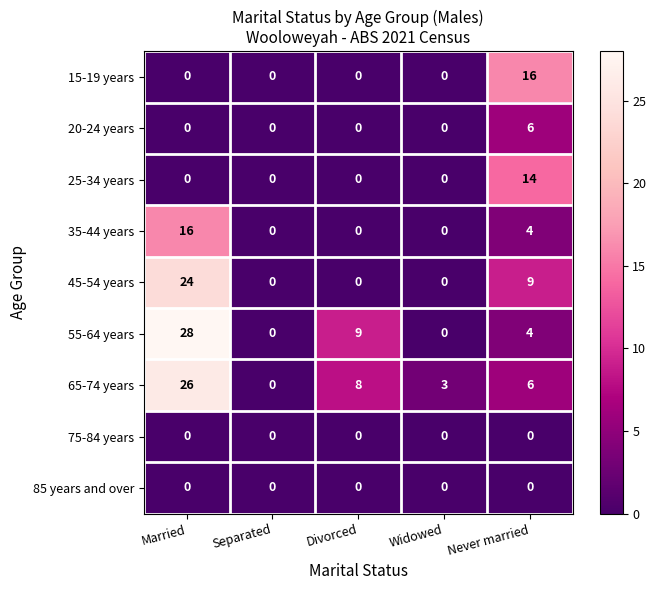

The value of 20-24 years at Married is 0. True or false?

True